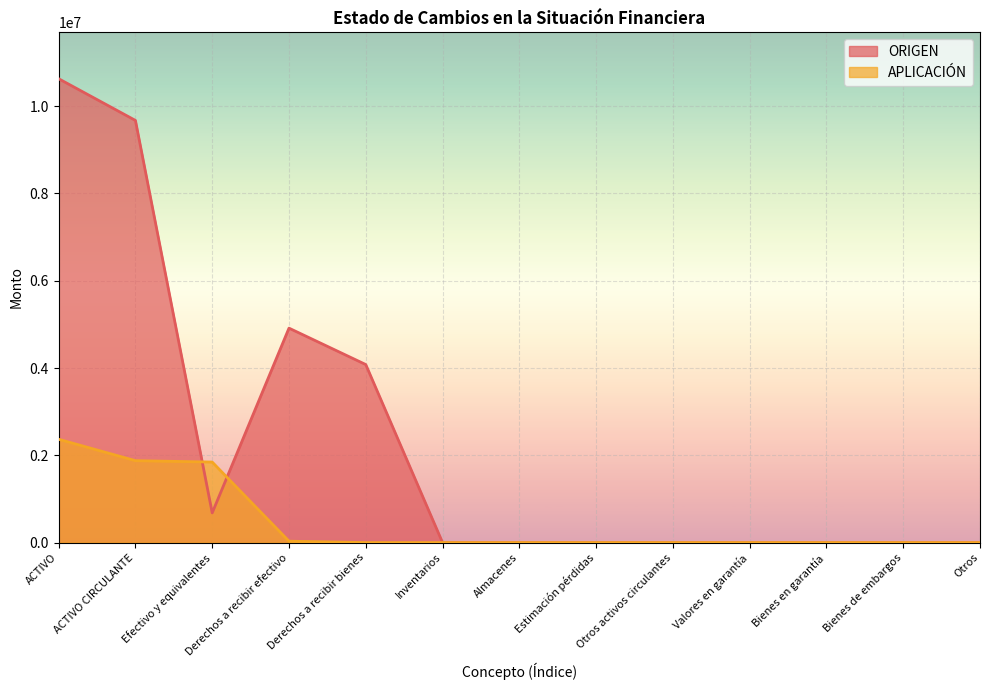

Does the chart display data point markers on the line(s)?

No